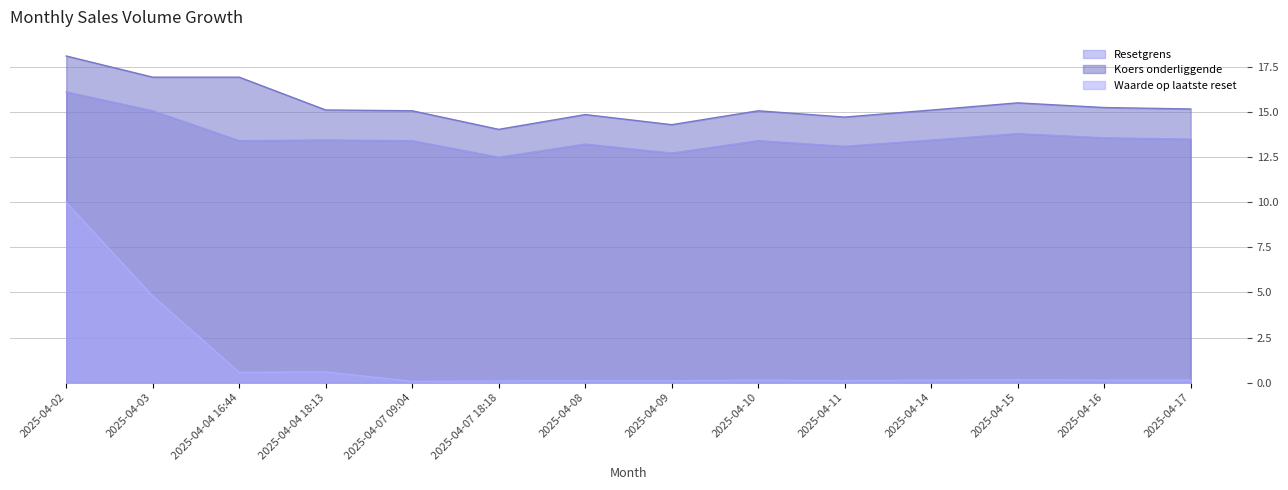

What is the label of the 2nd point from the left?

2025-04-03